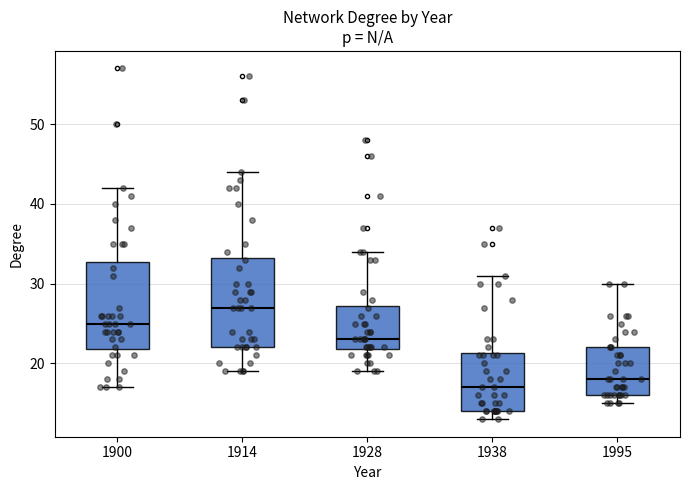

Reading left to right, transcribe this box plot: for each box, give where its median line is, the range the box spans, and where its two whiskers end, as read against the y-axis. The values are not printed on the chart, so give them approximately, as read against the axis.

1900: median 25, box 22 to 33, whiskers 17 to 42
1914: median 27, box 22 to 33, whiskers 19 to 44
1928: median 23, box 22 to 27, whiskers 19 to 34
1938: median 17, box 14 to 21, whiskers 13 to 31
1995: median 18, box 16 to 22, whiskers 15 to 30